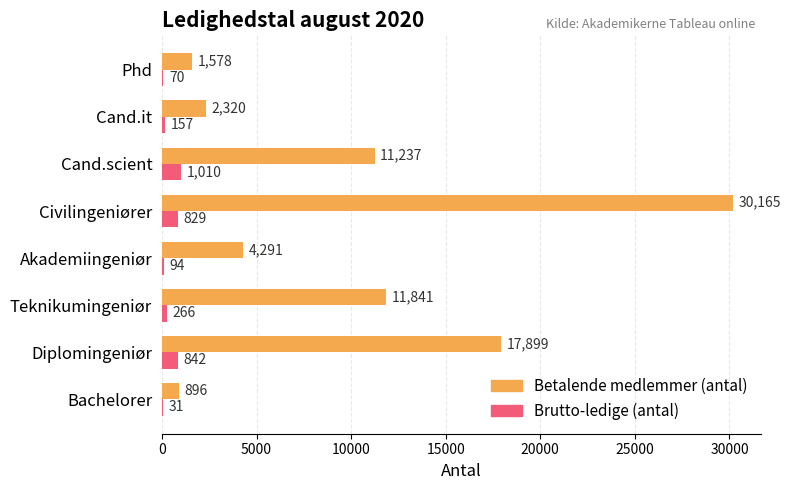

What is the sum of all Brutto-ledige (antal) values?

3299